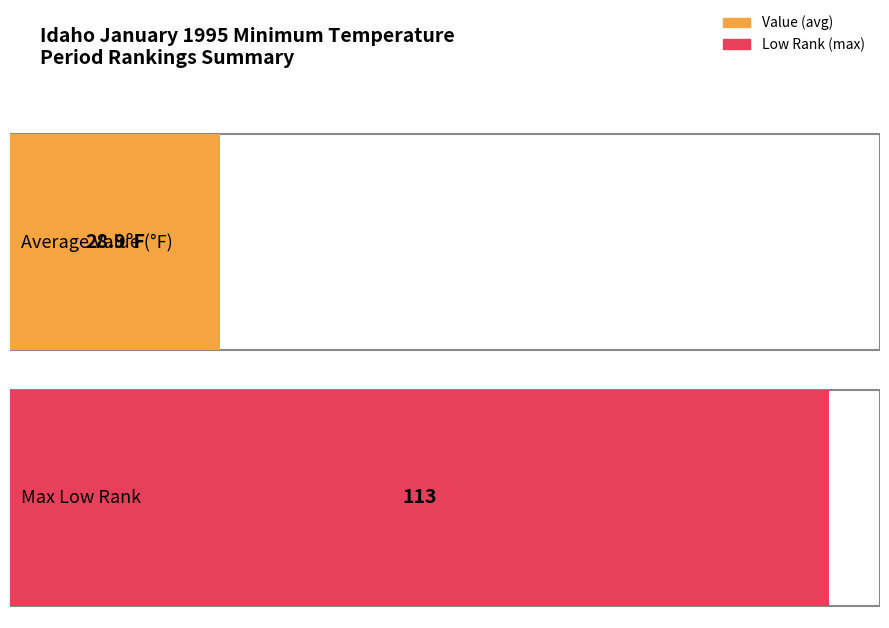

Is it true that High Rank equals 21.2 at 3?

False